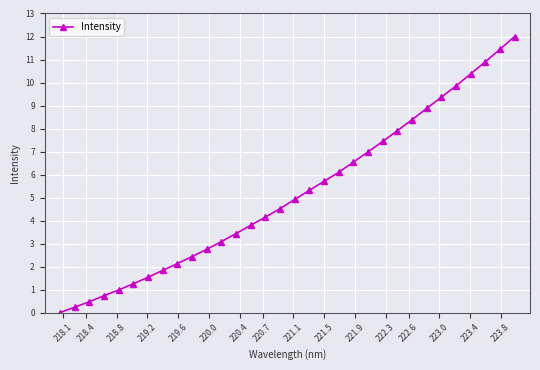

What is the value of the 18th point from the left?

5.3